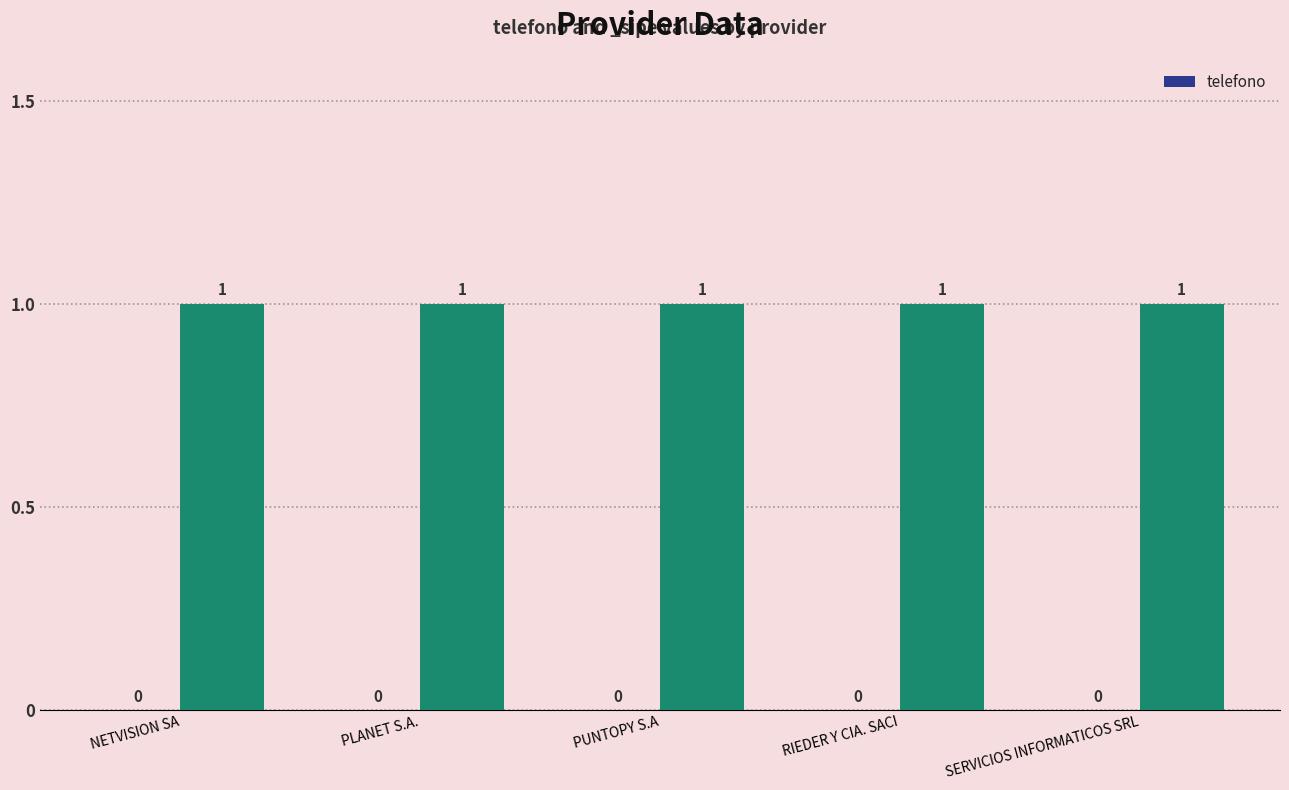

What position from the left is SERVICIOS INFORMATICOS SRL?

5